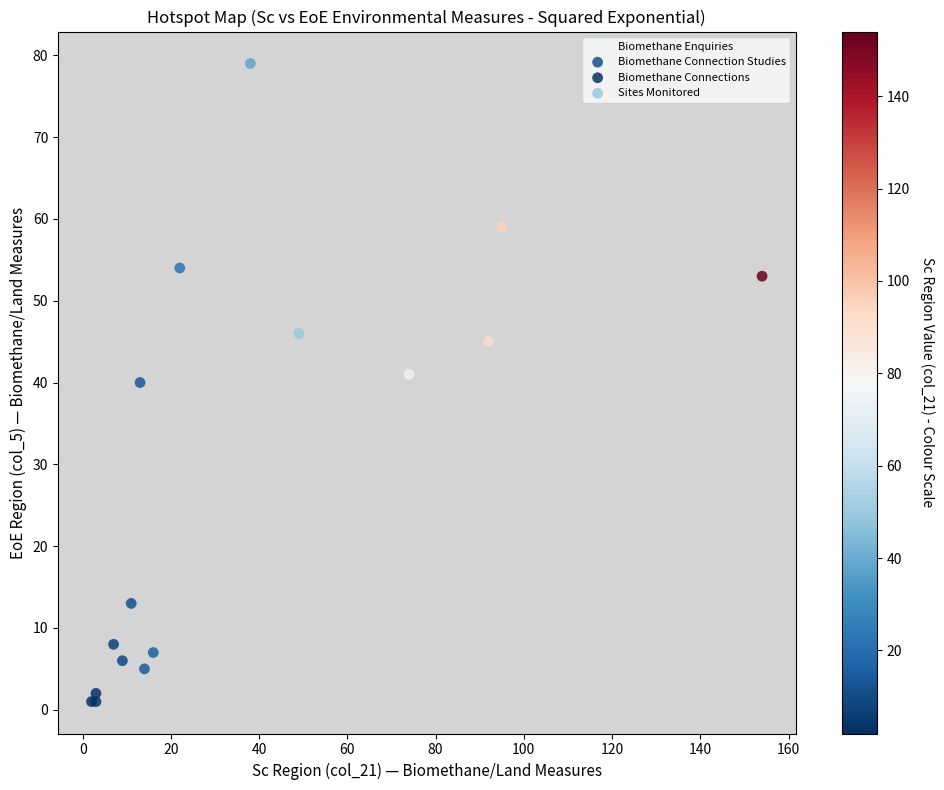

Which series contains the highest Y value?

Sites Monitored